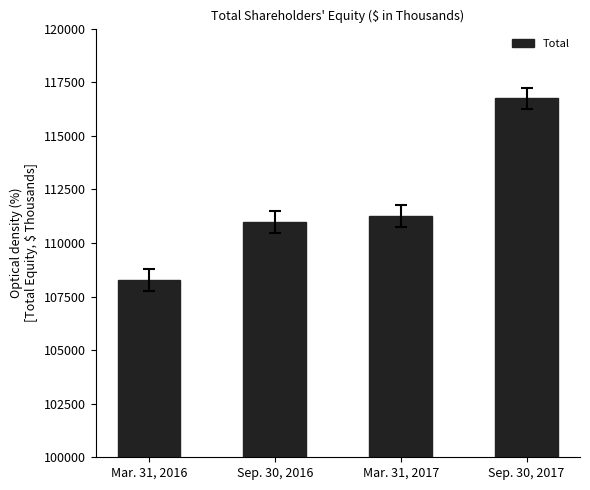

Reading left to right, extract all data points from this chart.

108273	110986	111264	116742